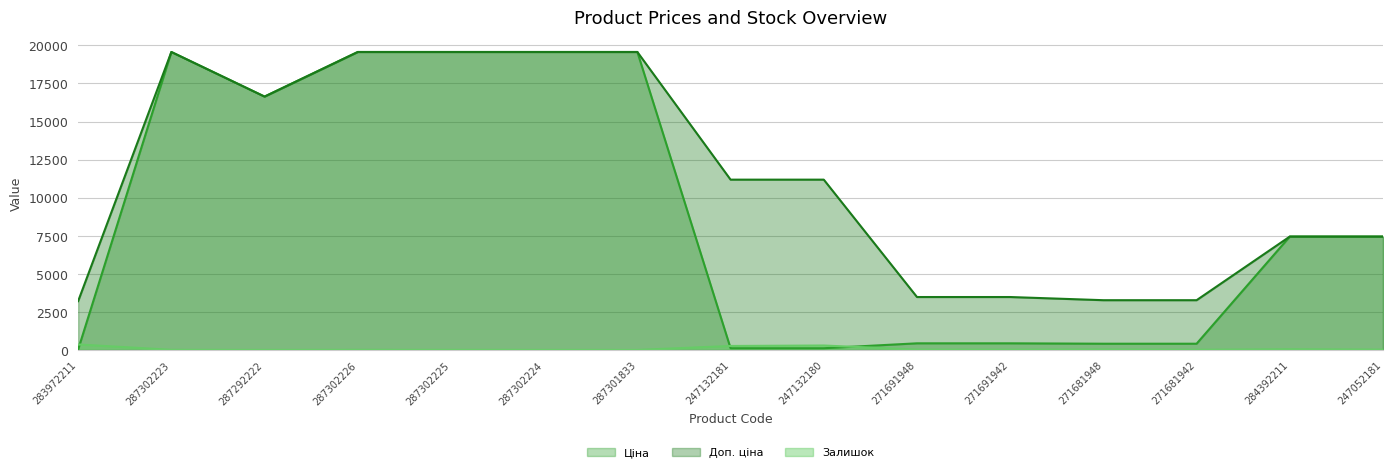

True or false: Доп. ціна has a value of 11182.0 at 247132180.

True